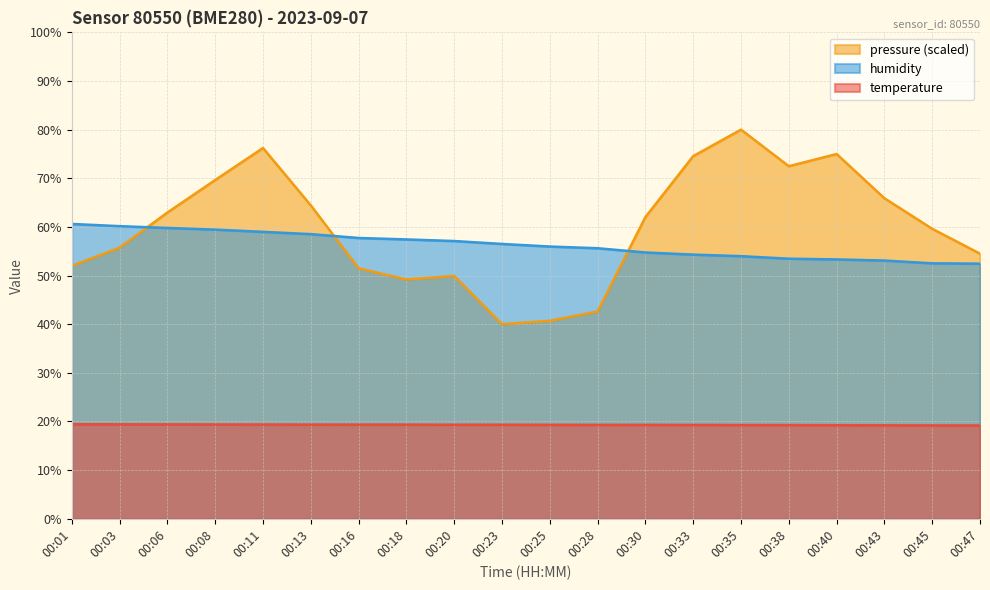

Between which two adjacent categories do humidity and pressure_scaled first intersect?

00:03 and 00:06